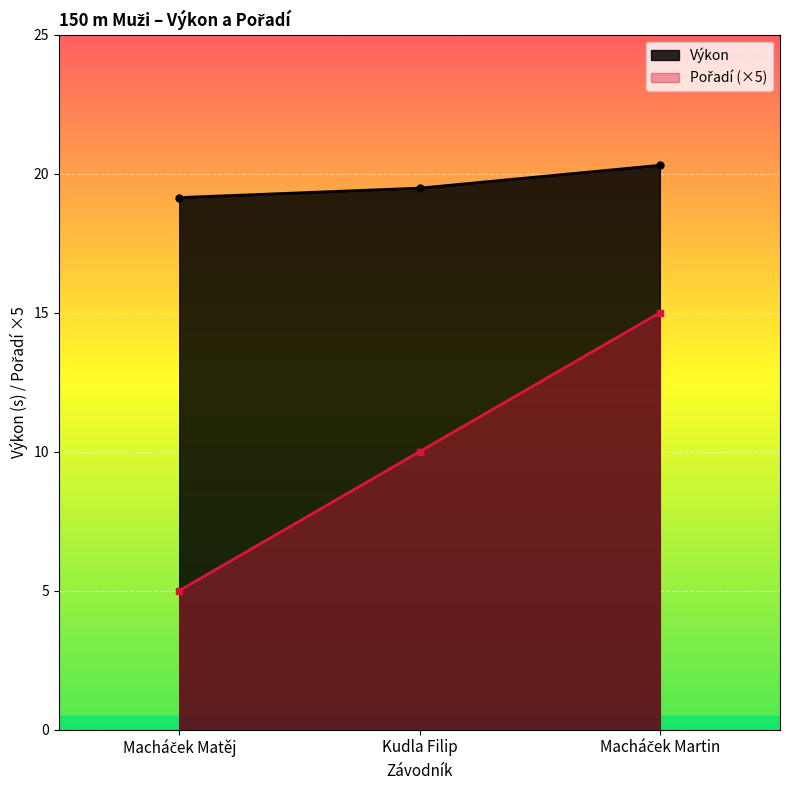

List the series in order of their overall mean, highest first.

Výkon, Pořadí